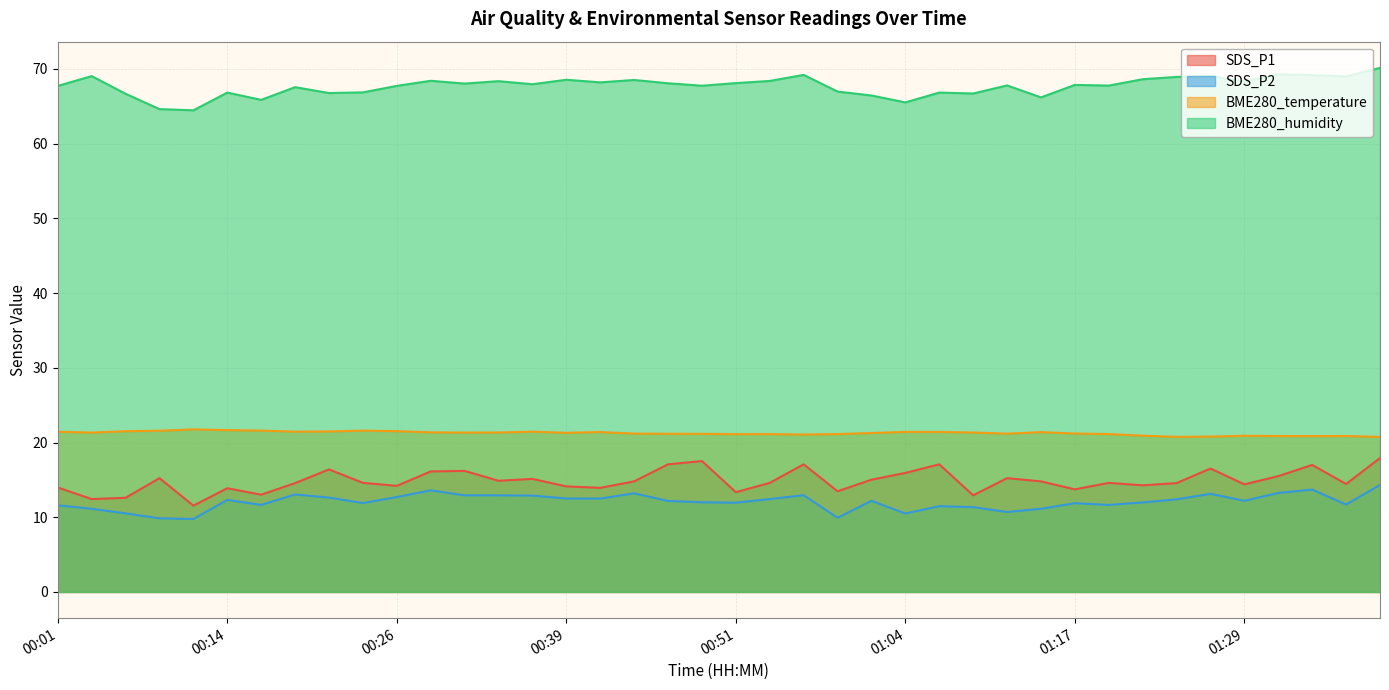

How many lines are shown in the chart?

4